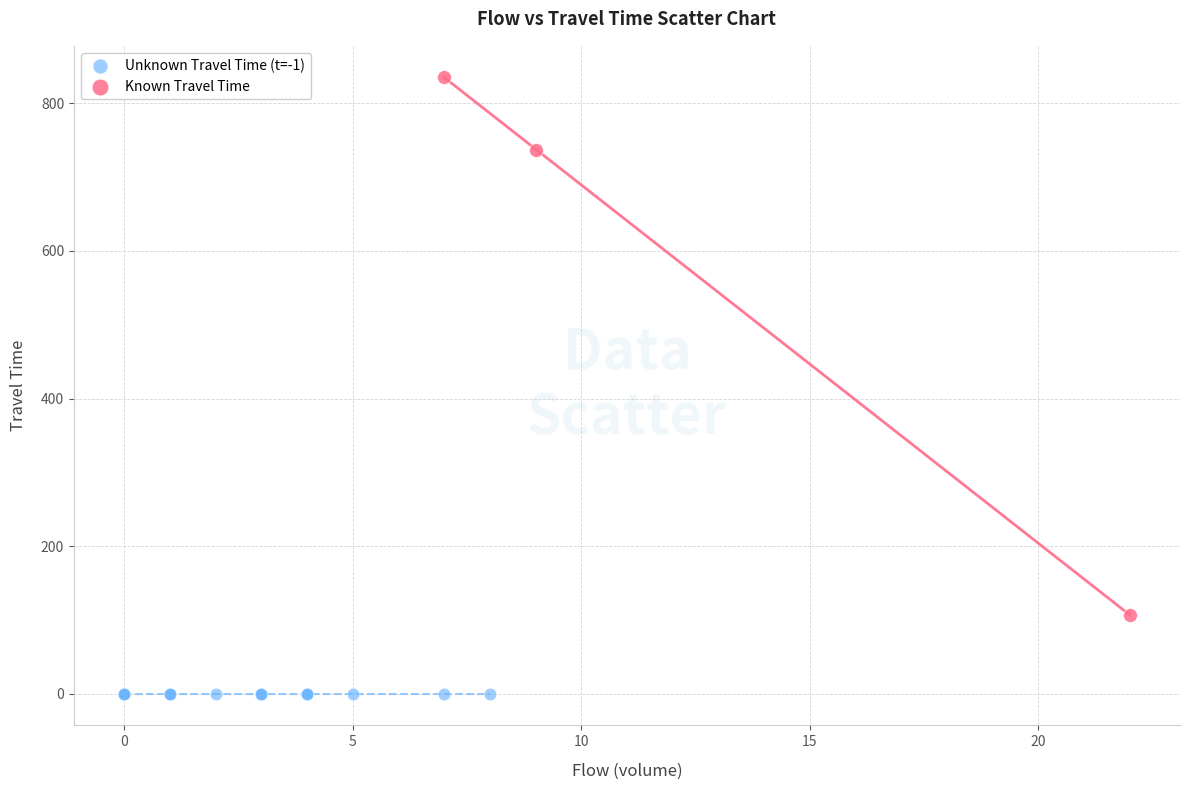

Which series contains the lowest Y value?

Unknown Travel Time (t=-1)